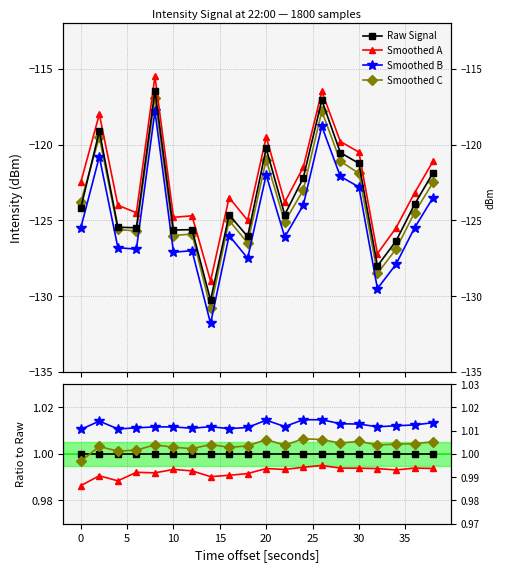

Is the value of Smoothed B at 10 greater than the value of Smoothed C at 19?

Yes